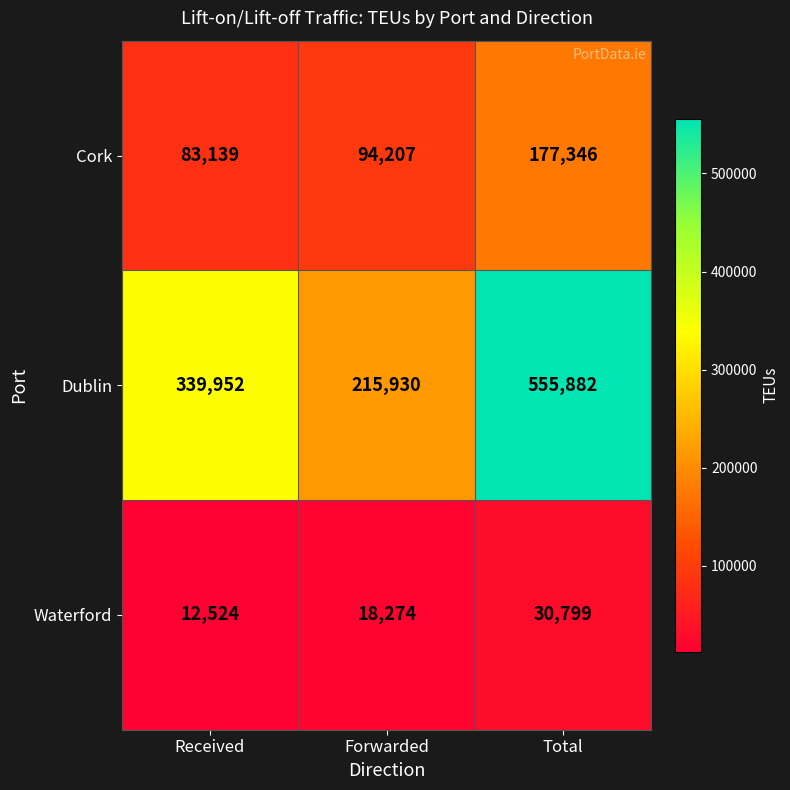

Reading left to right, transcribe all the data shown in this chart.

Cork: 83139	94207	177346
Dublin: 339952	215930	555882
Waterford: 12524	18274	30799